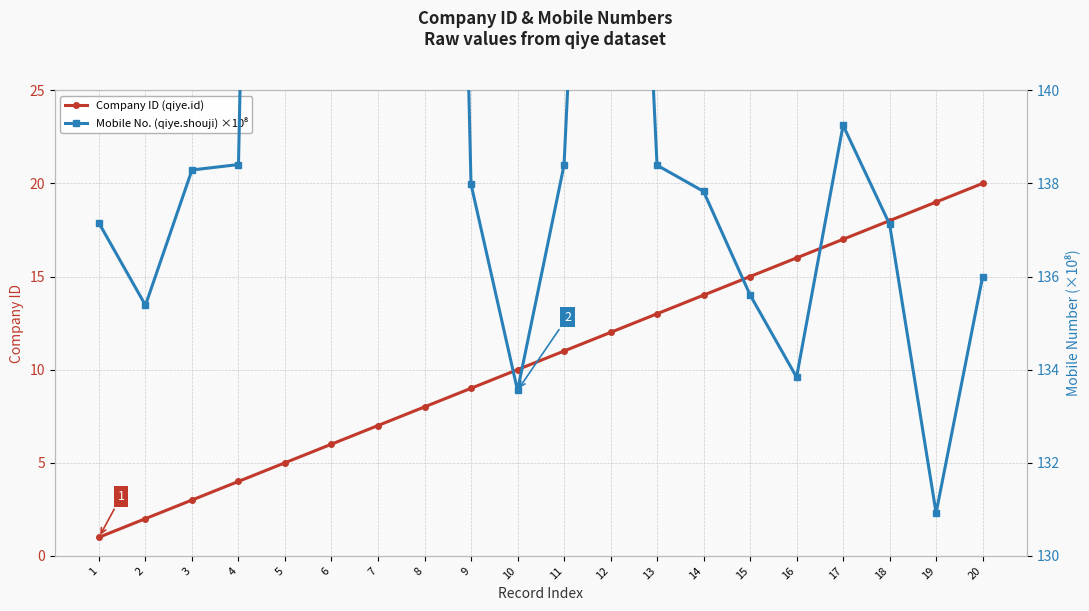

Reading left to right, list all the values displayed in this chart.

Company ID (qiye.id): 1=1.0	2=2.0	3=3.0	4=4.0	5=5.0	6=6.0	7=7.0	8=8.0	9=9.0	10=10.0	11=11.0	12=12.0	13=13.0	14=14.0	15=15.0	16=16.0	17=17.0	18=18.0	19=19.0	20=20.0
Mobile No. (qiye.shouji) ×10⁸: 1=137.1	2=135.4	3=138.3	4=138.4	5=186.9	6=157.3	7=158.2	8=180.3	9=138.0	10=133.6	11=138.4	12=159.4	13=138.4	14=137.8	15=135.6	16=133.8	17=139.2	18=137.1	19=130.9	20=136.0